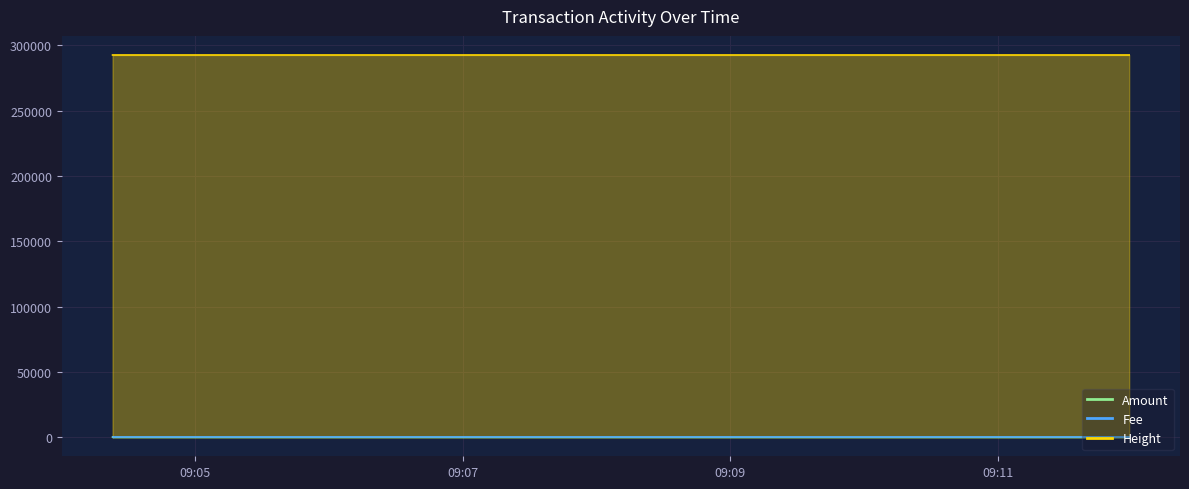

What is the difference between the highest and lowest values at 2016-11-07 09:04:23?

292589